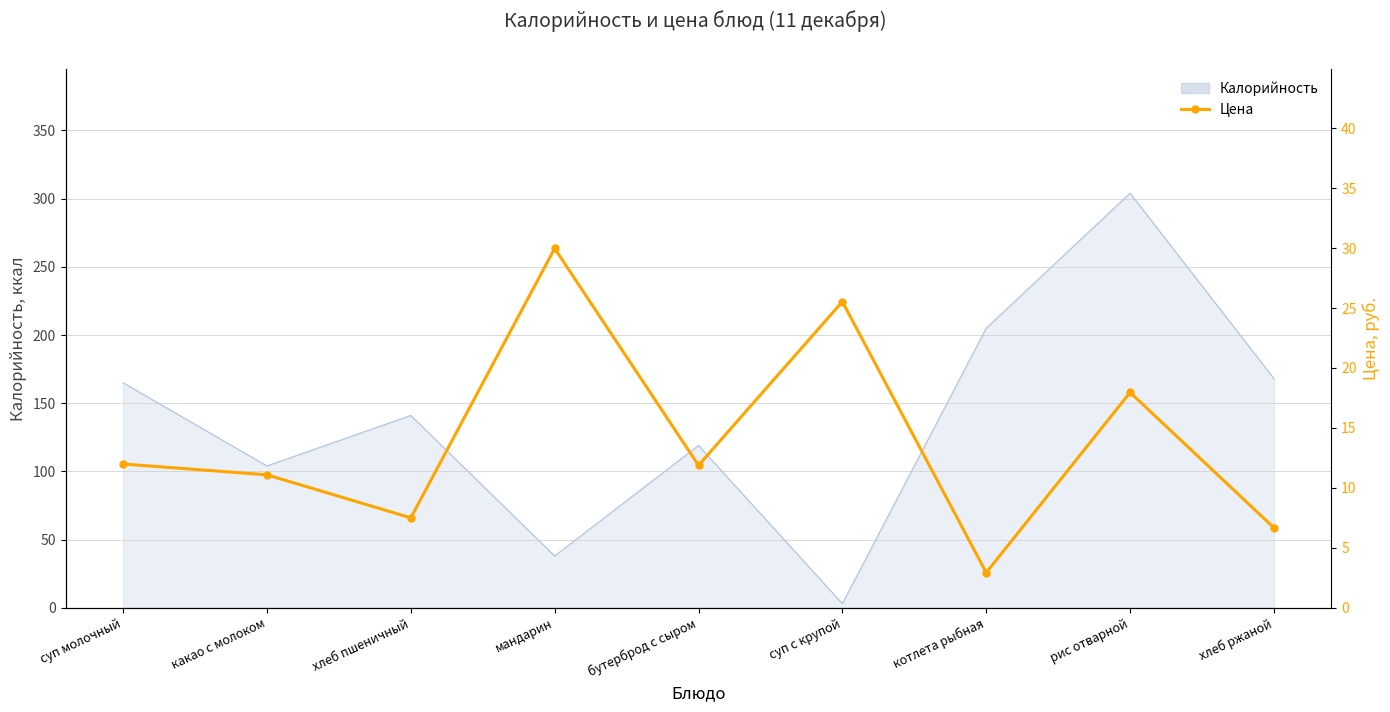

Where is the data nearest to the value 16?

рис отварной